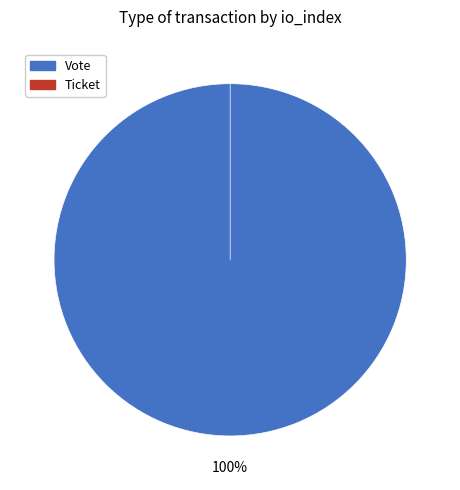

Which category accounts for the majority?

Vote